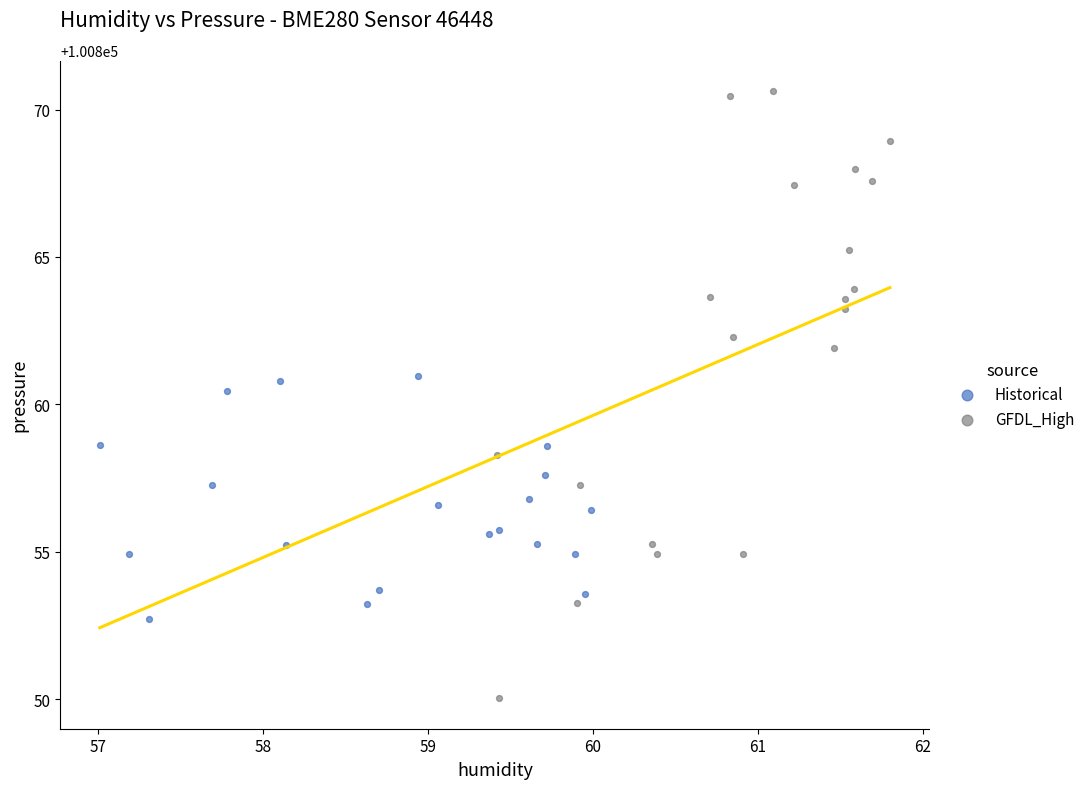

Which series contains the lowest Y value?

GFDL_High